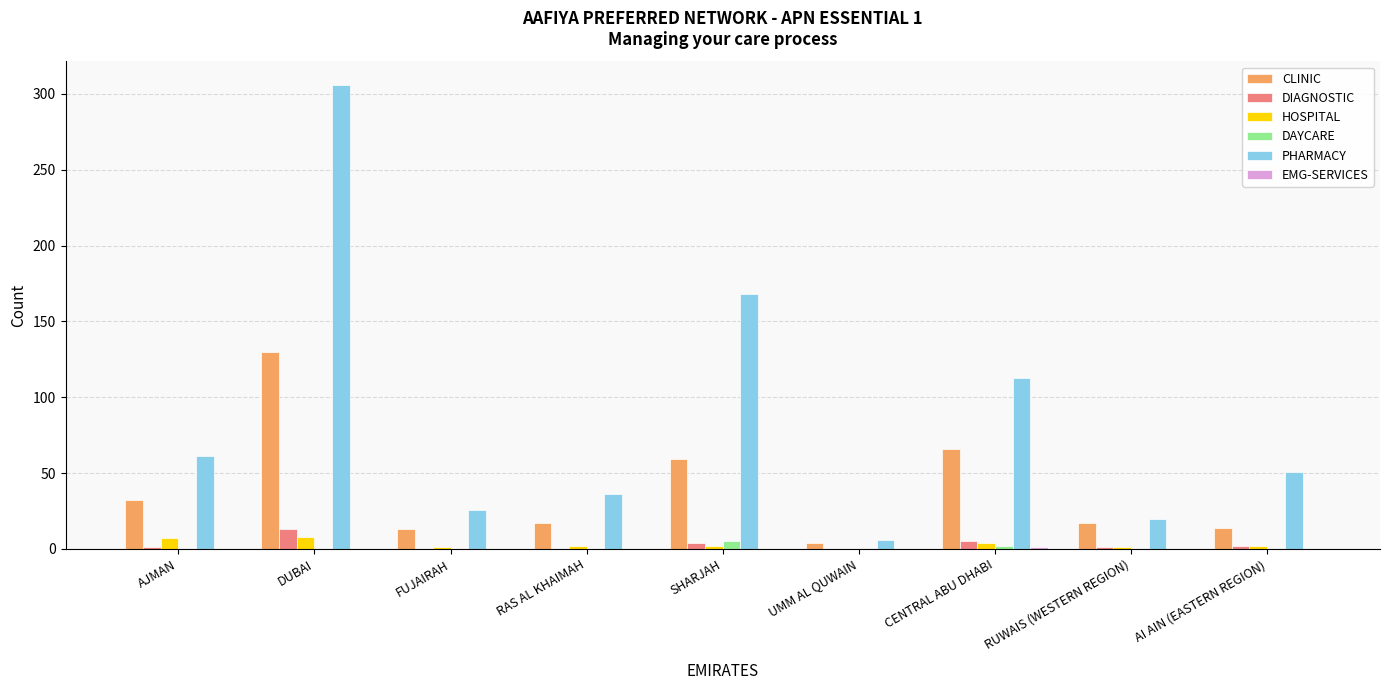

Are the bars grouped side by side (vs. stacked)?

Yes